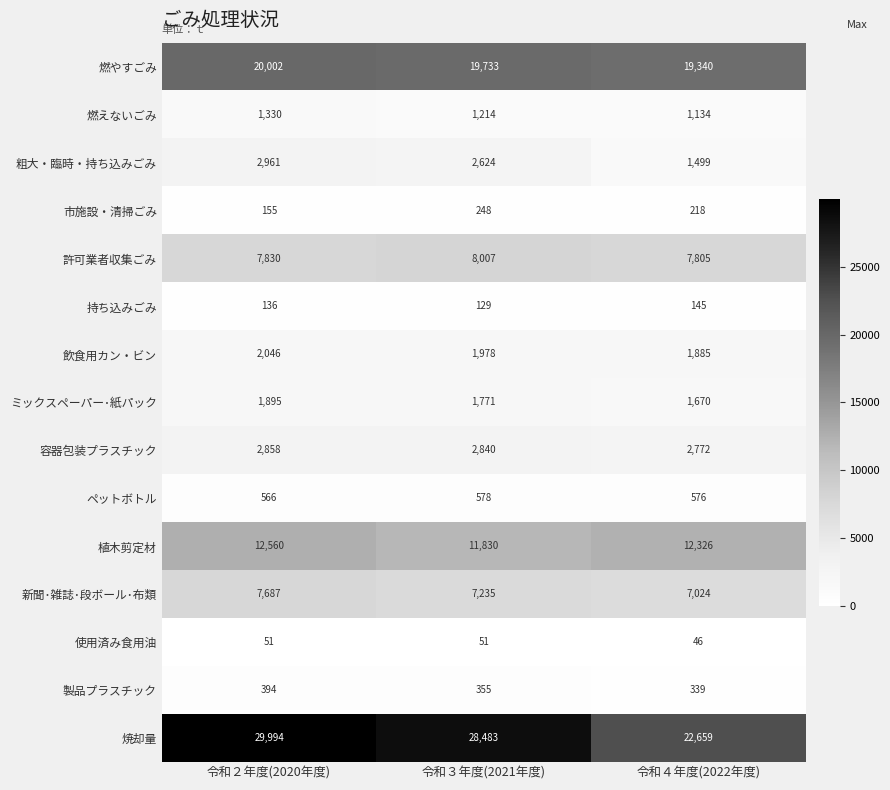

Which label corresponds to the smallest value in the chart?

令和４年度(2022年度)